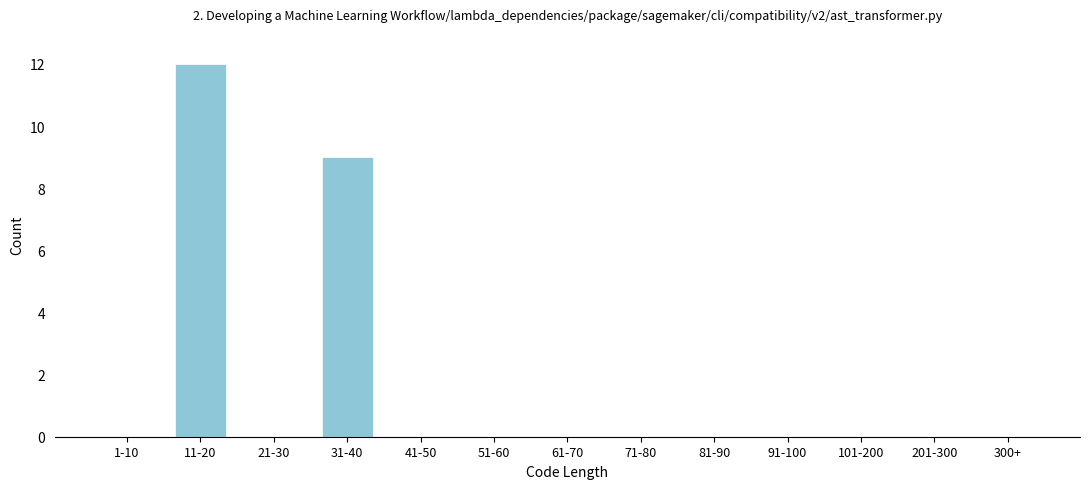

Reading left to right, what are all the values shown in this chart?

1-10=0	11-20=12	21-30=0	31-40=9	41-50=0	51-60=0	61-70=0	71-80=0	81-90=0	91-100=0	101-200=0	201-300=0	300+=0